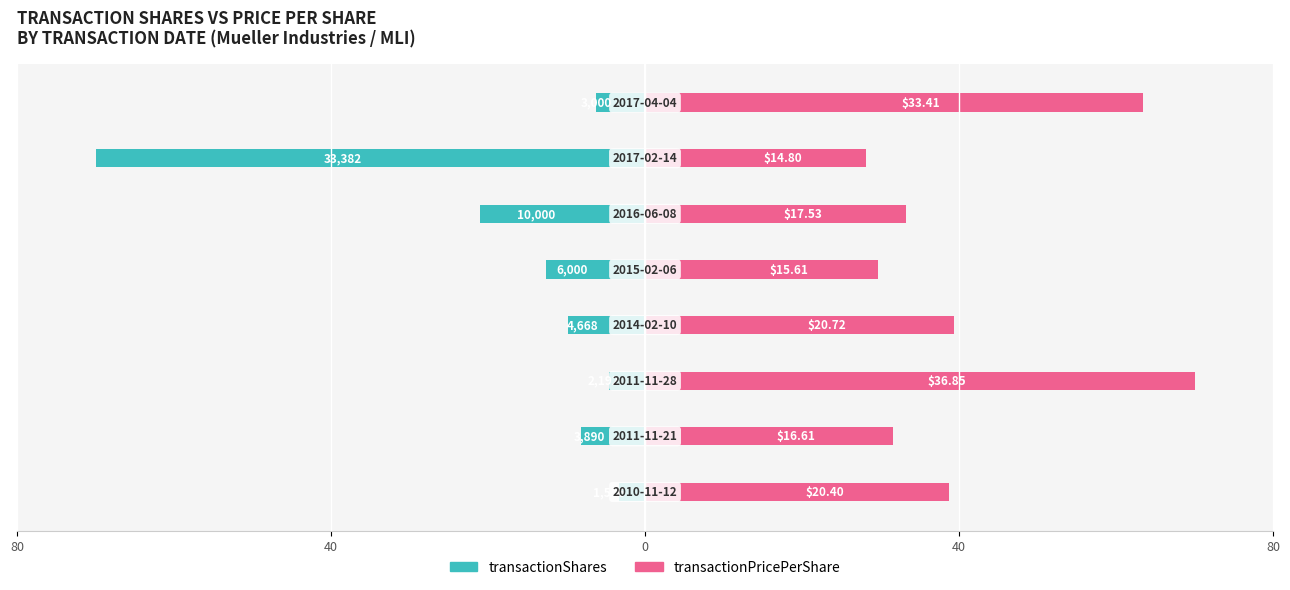

True or false: transactionPricePerShare has a value of 55.5 at 40.

False